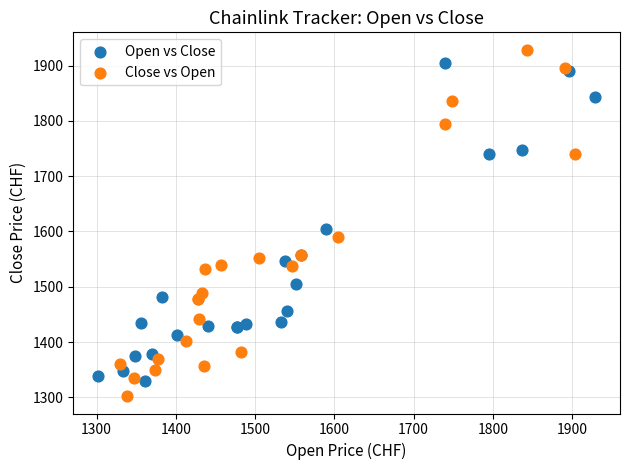

What are all the series names shown in the legend?

Open vs Close, Close vs Open